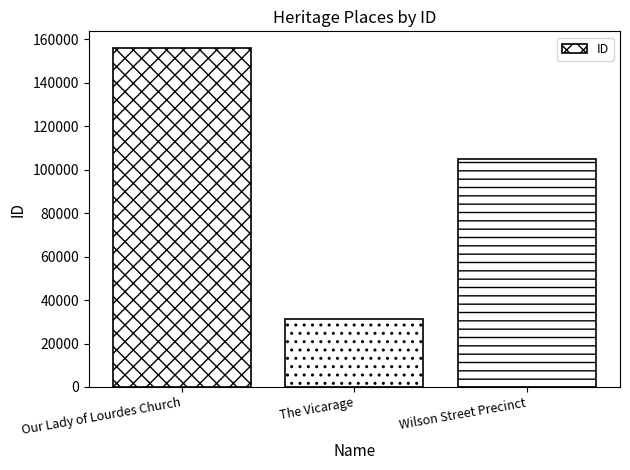

Reading left to right, what are all the values shown in this chart?

155927	31291	104947